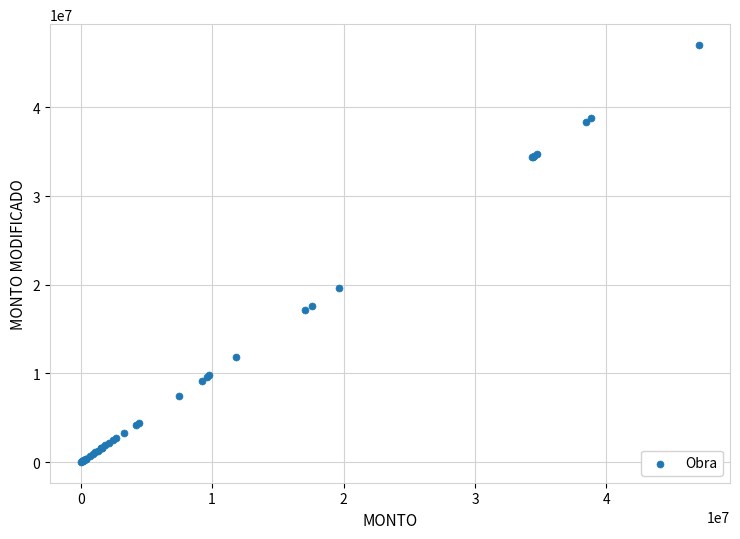

What Y value in the scatter plot is closest to 23532711?

19628220.2